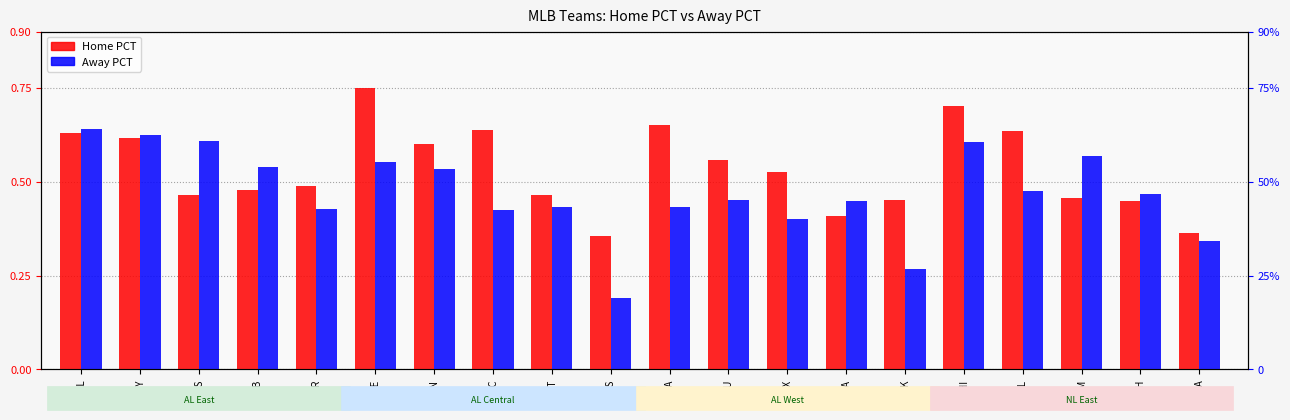

What is the label of the 20th bar from the left?

MIA